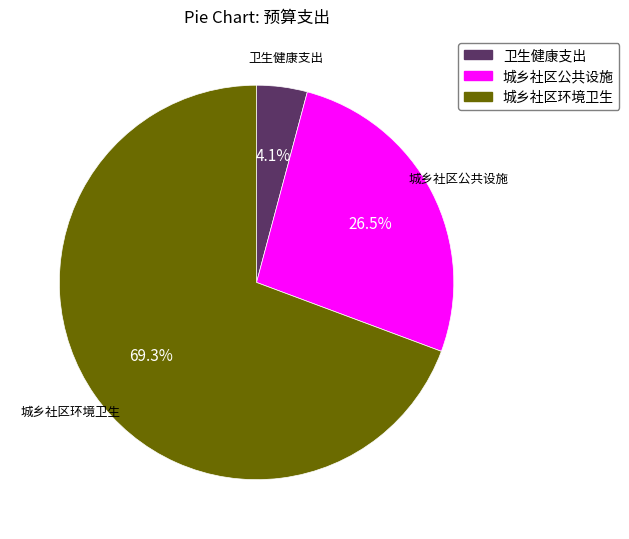

Which slice is the smallest?

卫生健康支出